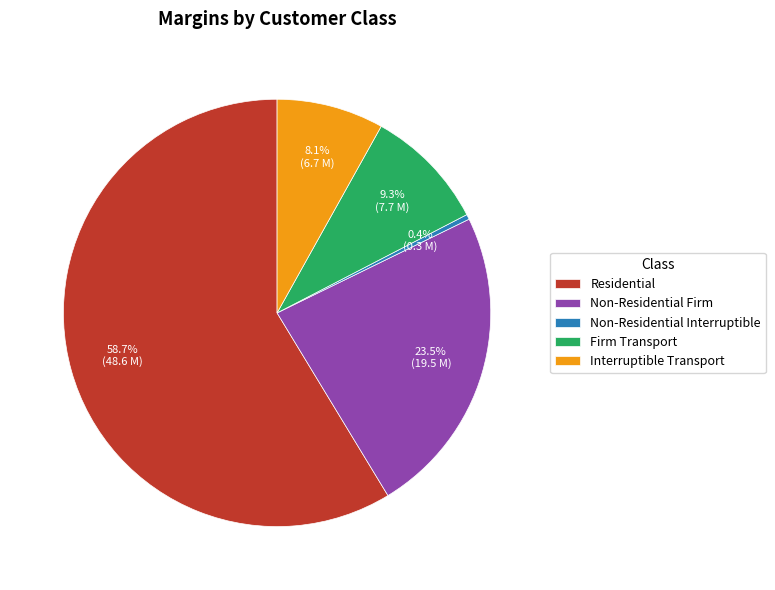

What percentage is the Interruptible Transport slice, to the nearest percent?

8%